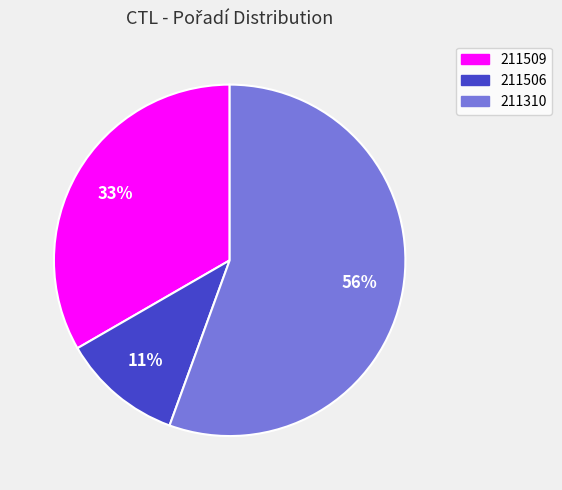

Between 211509 and 211310, which is larger?

211310